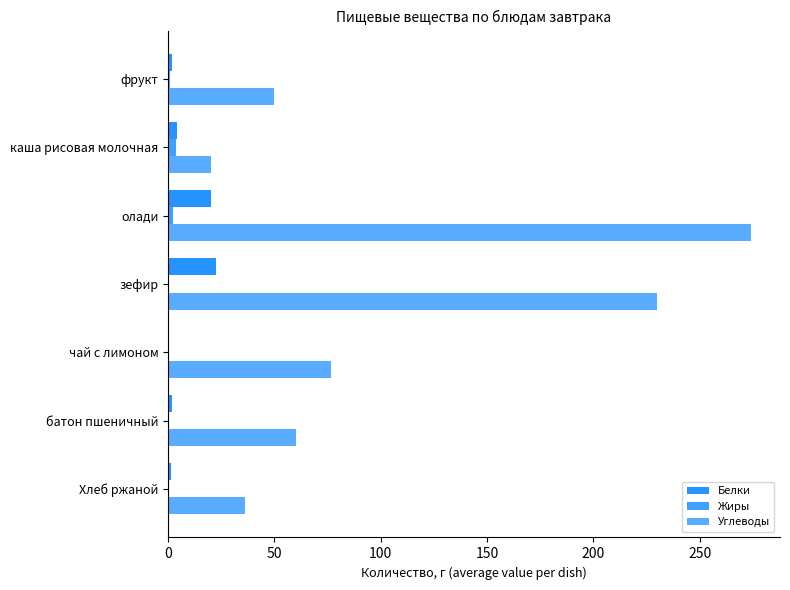

Reading left to right, what are all the values shown in this chart?

Белки: 1.7	4.3	20.2	22.4	0.0	1.8	1.1
Жиры: 0.8	3.9	2.1	0.5	0.0	0.2	0.2
Углеводы: 50.0	20.4	274.0	229.8	76.8	60.0	36.3